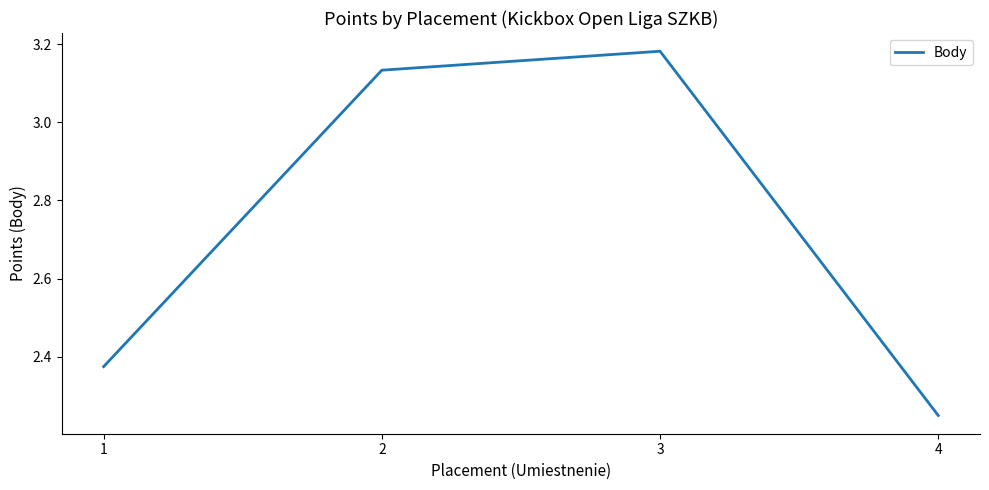

How many values exceed 3?

2